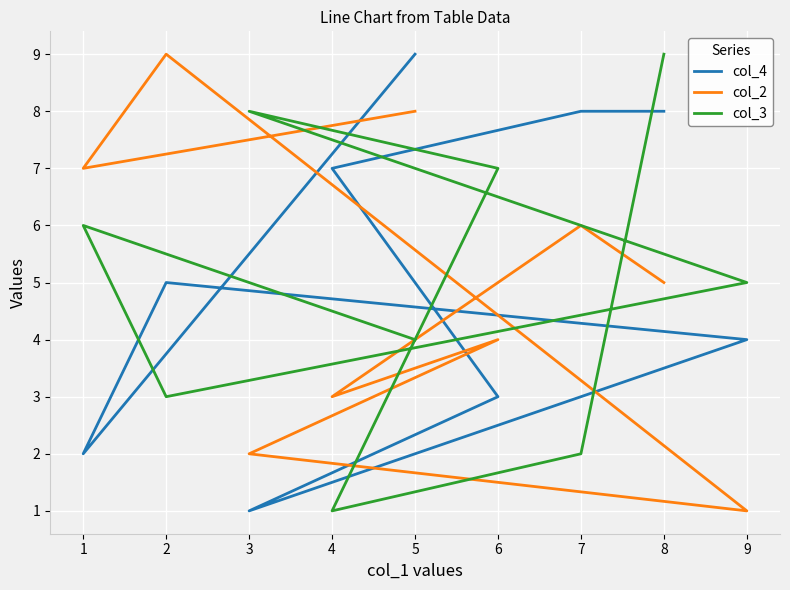

Count the col_3 values in the range 3 to 7.

5